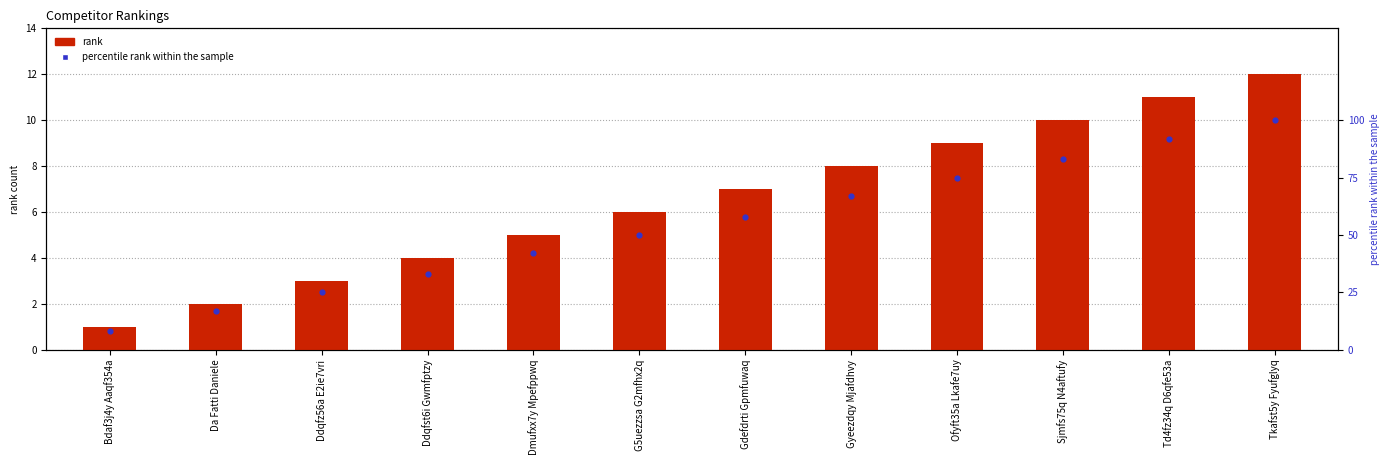

Which series has the largest Y range (max minus min)?

percentile rank